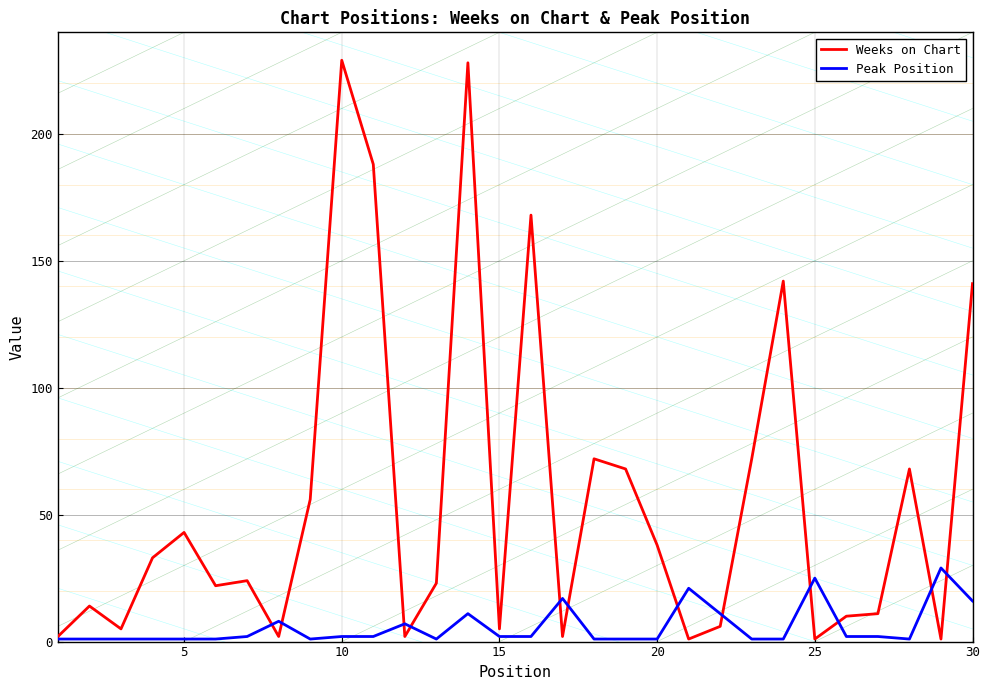

Rank the series by their average value, from highest to lowest.

Weeks on Chart, Peak Position